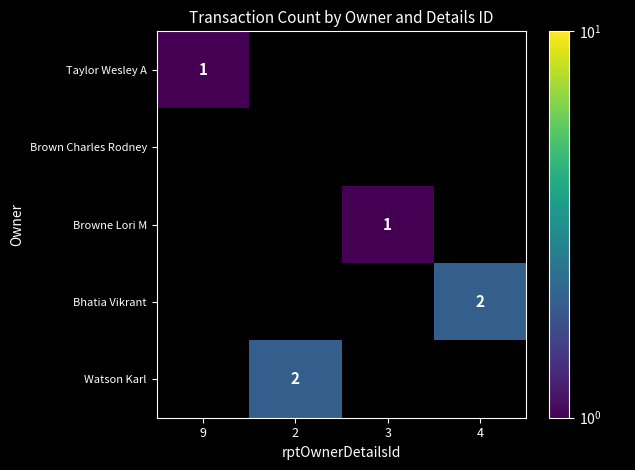

How many categories are shown in the chart?

4